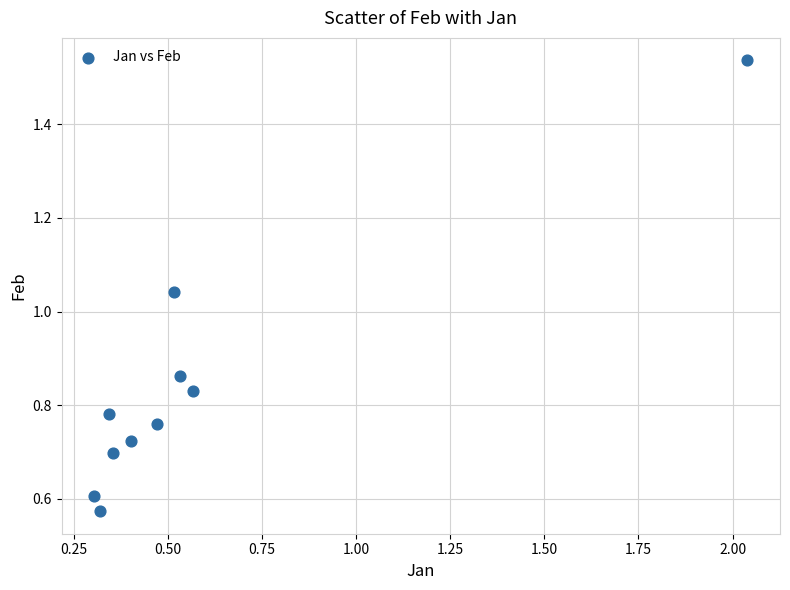

What is the range of X values (max minus min)?

1.7